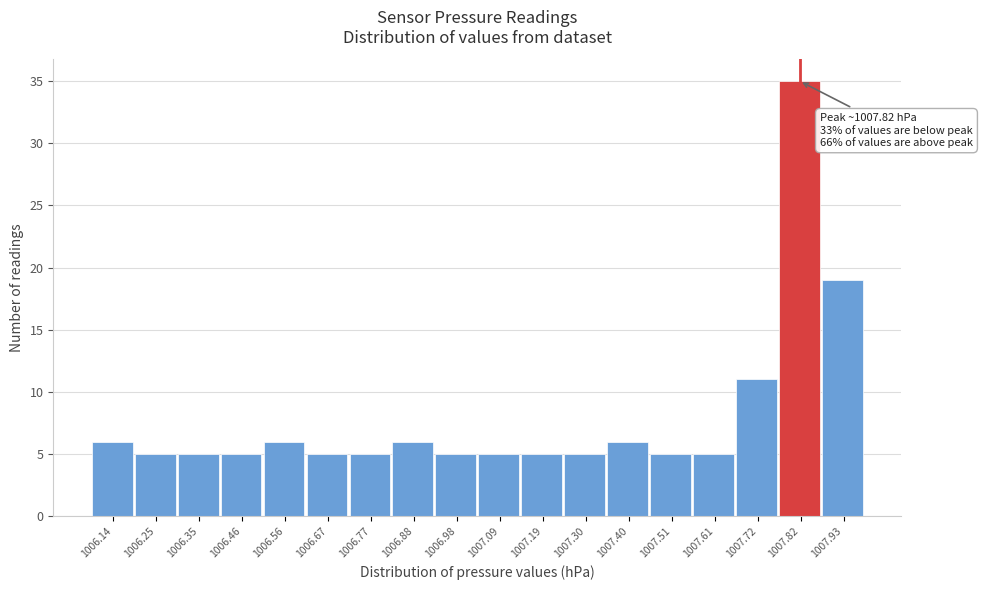

Which range on the x-axis has the tallest bar?

1007.770 to 1007.875